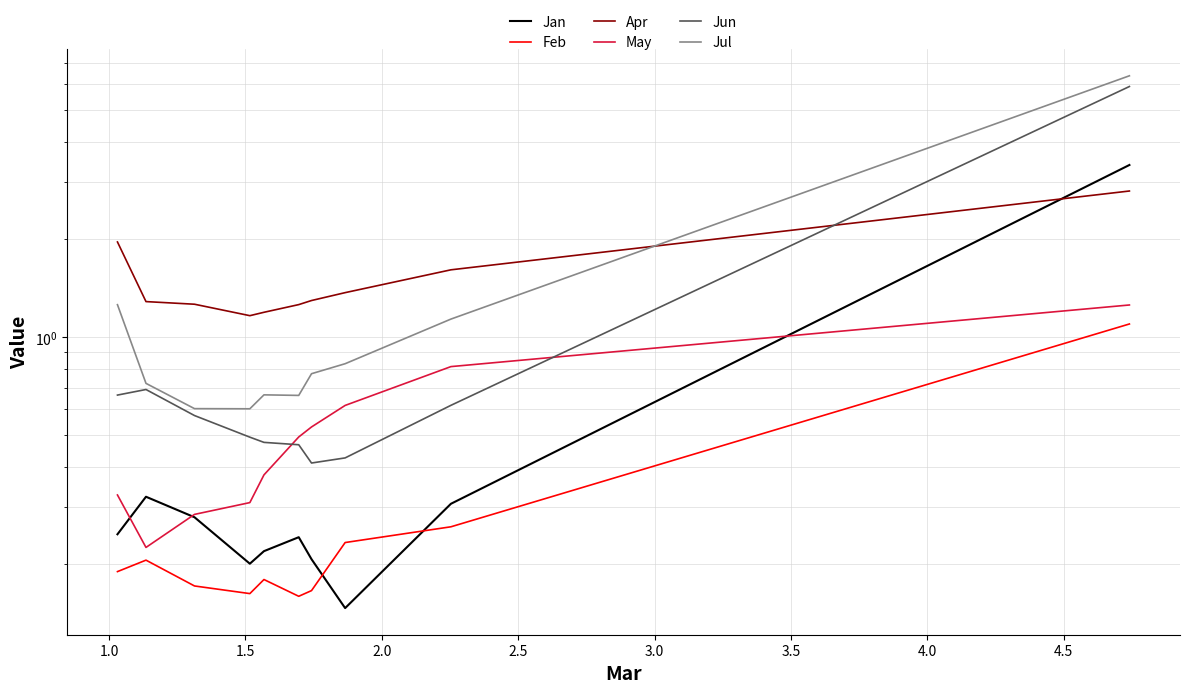

What is the value of the Feb point at the 6th from the left?

0.2